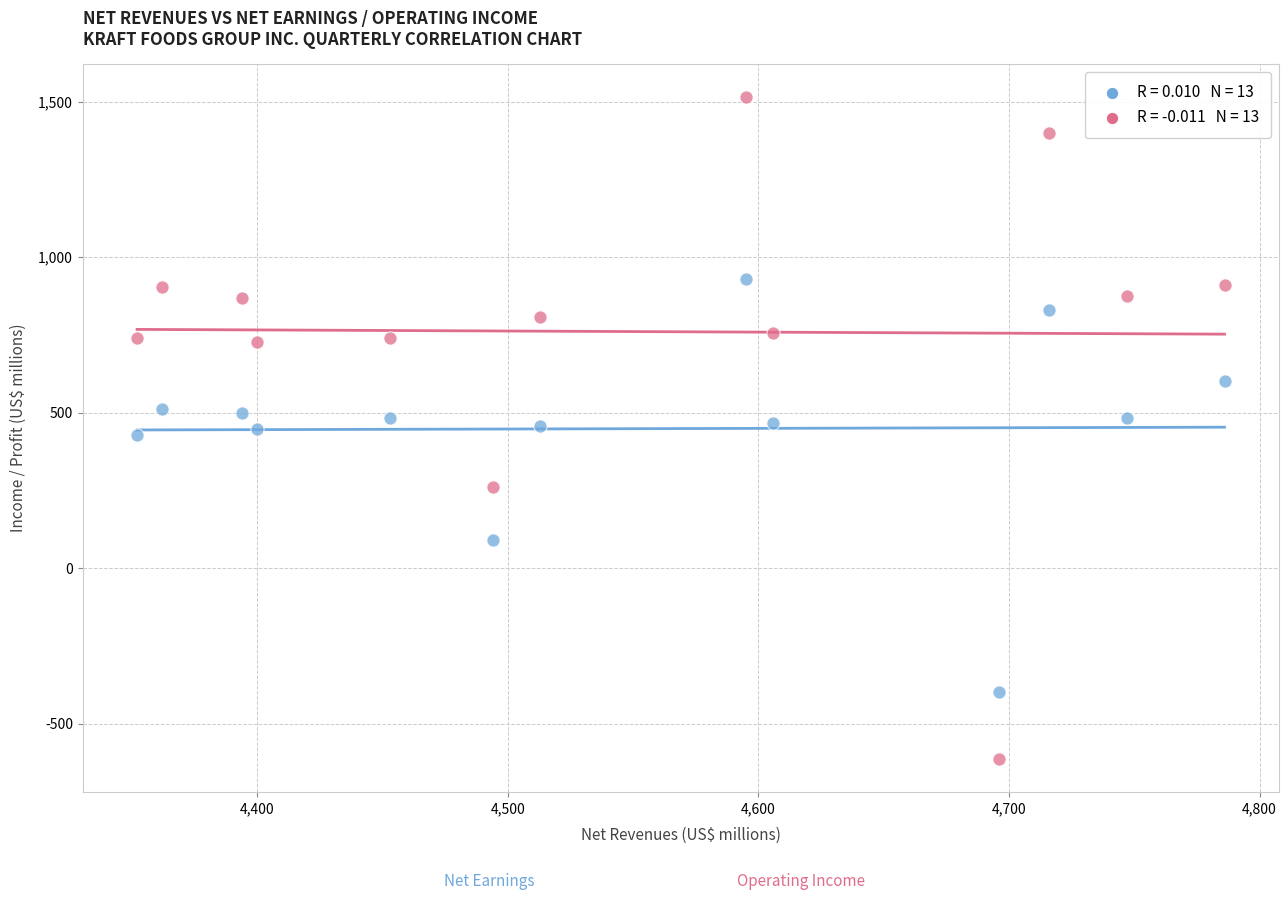

Across all data points, what is the range of Y values (max minus min)?

2128